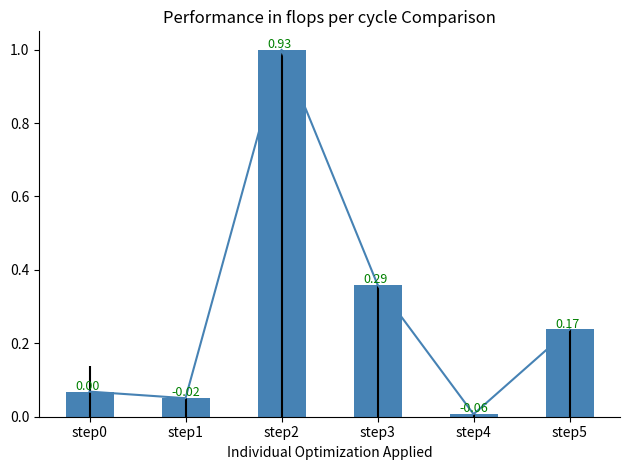

At which label is Trend closest to 0?

step4